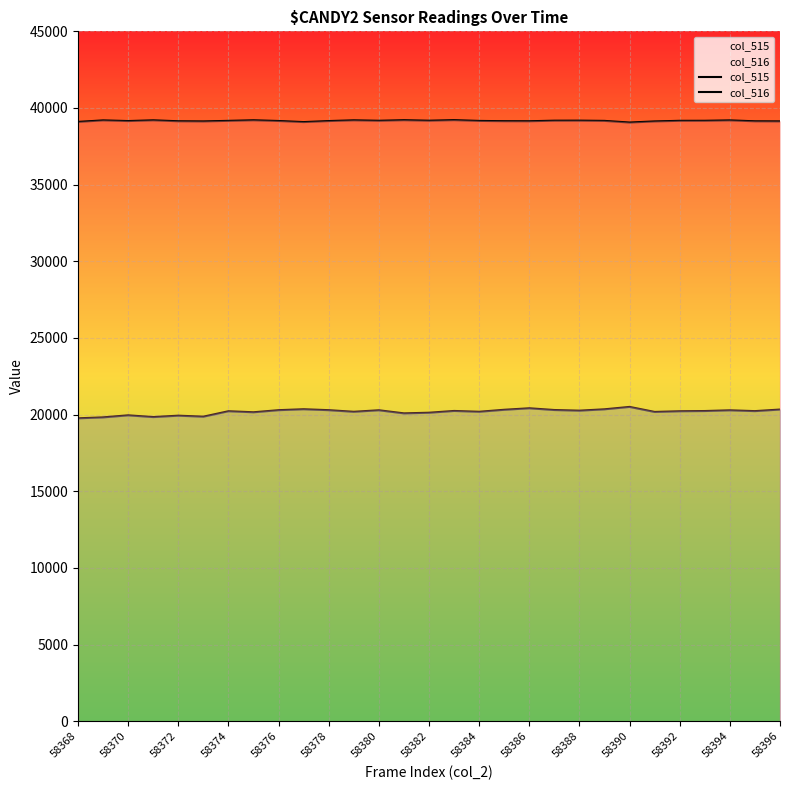

How many data points does each series have?

29